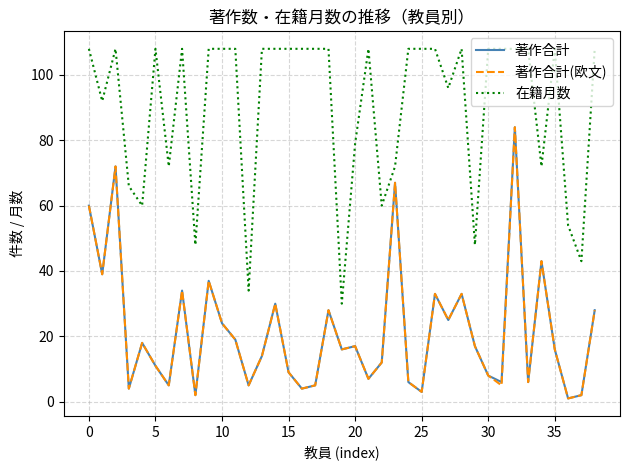

What is the maximum value shown in the chart?

108